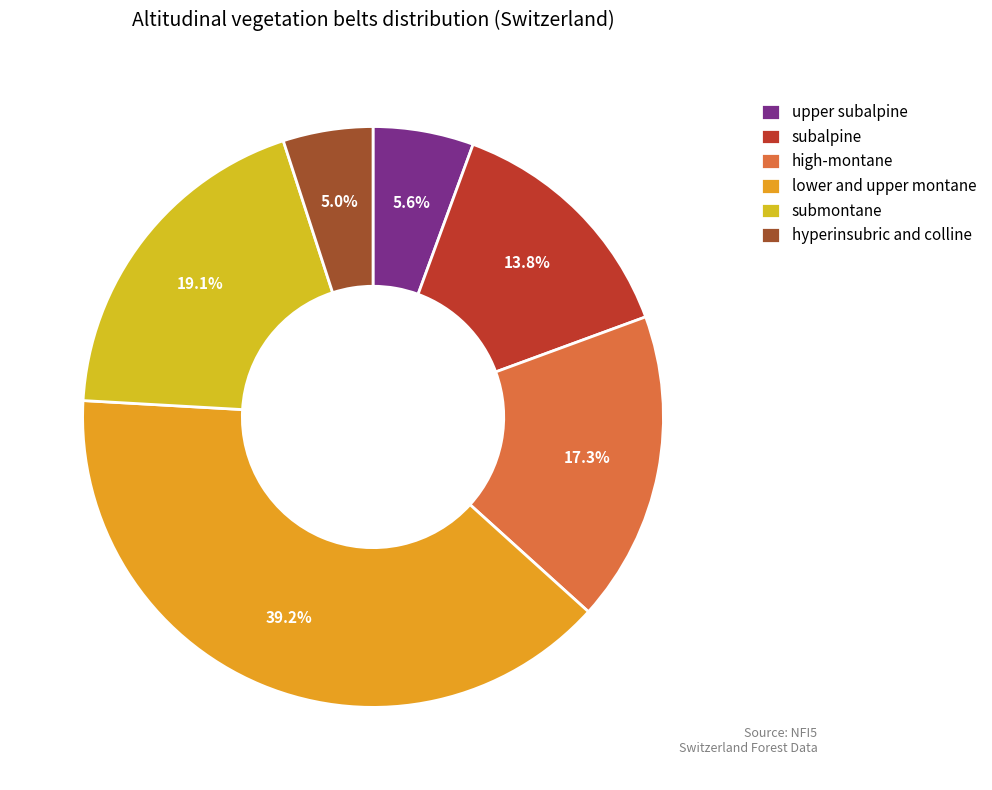

To the nearest percent, what portion does lower and upper montane represent?

39%